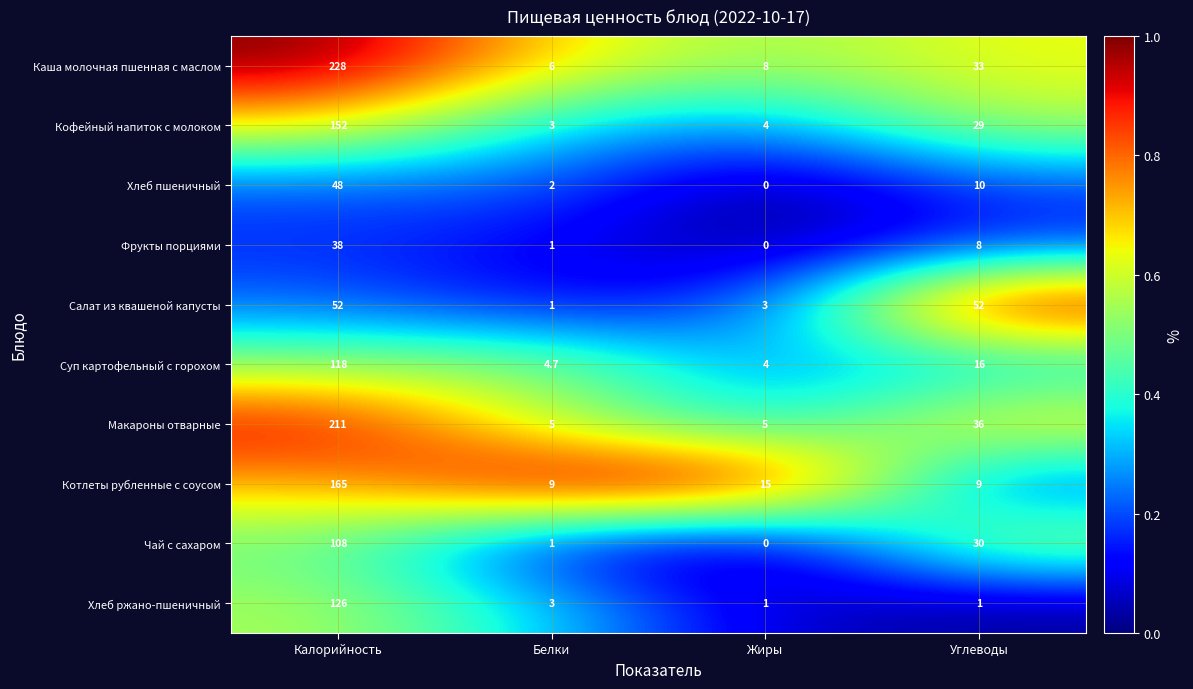

Which series has the largest total across all categories?

Каша молочная пшенная с маслом